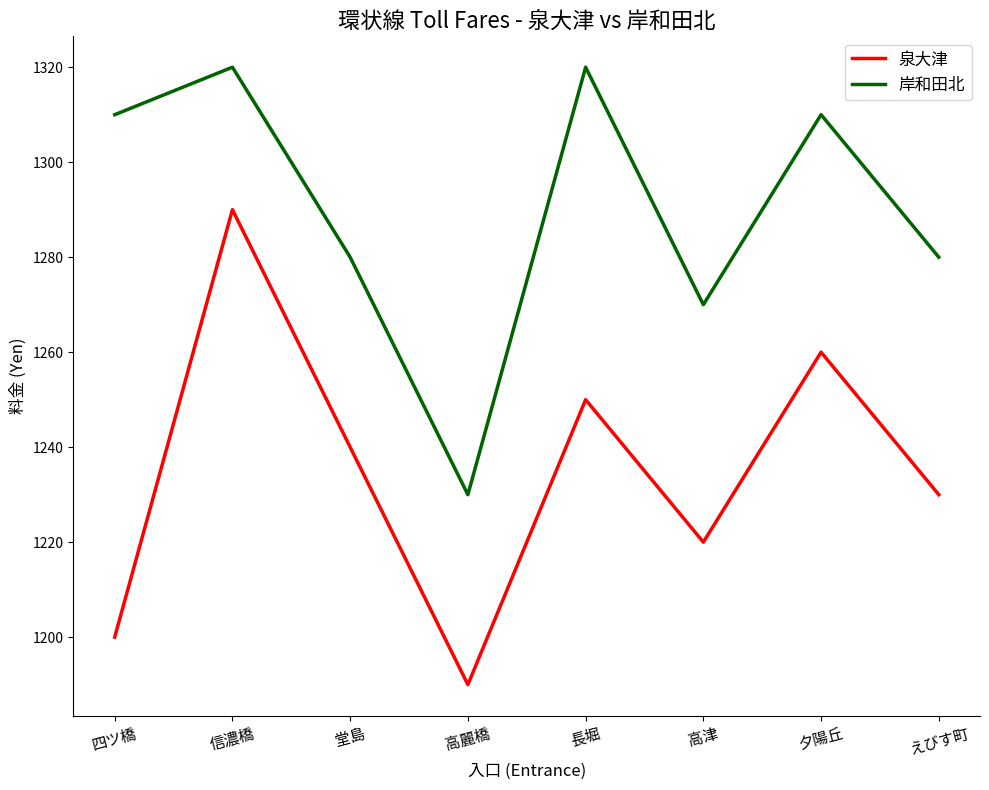

What position from the left is 堂島?

3